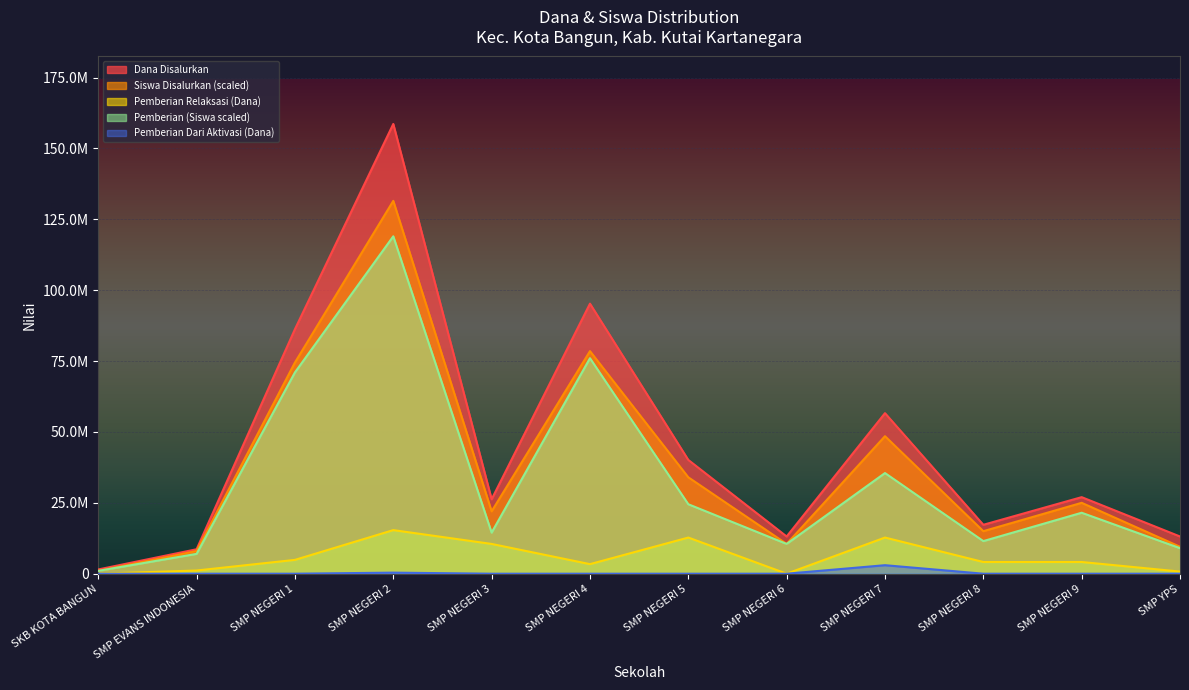

Is it true that Dana Disalurkan equals 17250000 at SMP NEGERI 8?

True